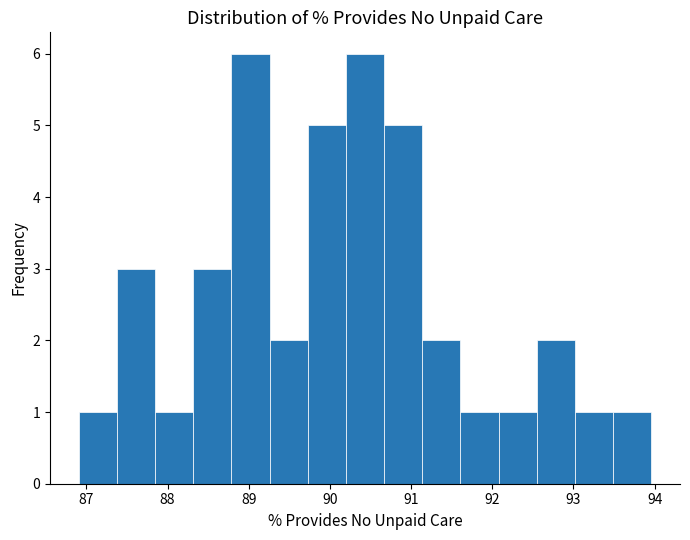

Reading left to right, transcribe this chart: for each bar, give the range it covers on the x-axis and its height. Neither the bar edges nor the heights are printed on the chart, so give them approximately, as read against the axes.

86.9 to 87.4: 1
87.4 to 87.8: 3
87.8 to 88.3: 1
88.3 to 88.8: 3
88.8 to 89.3: 6
89.3 to 89.7: 2
89.7 to 90.2: 5
90.2 to 90.7: 6
90.7 to 91.1: 5
91.1 to 91.6: 2
91.6 to 92.1: 1
92.1 to 92.5: 1
92.5 to 93.0: 2
93.0 to 93.5: 1
93.5 to 94.0: 1